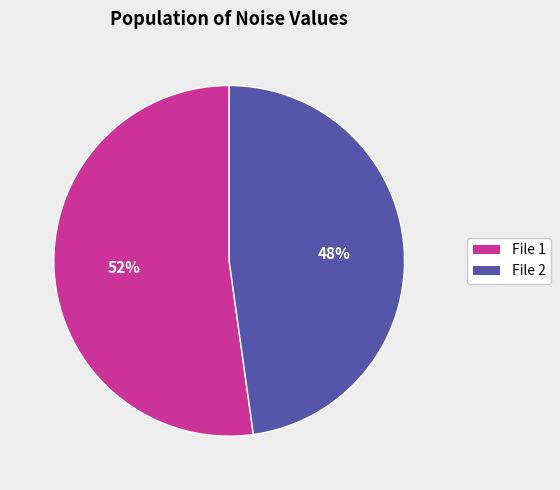

Which category accounts for the majority?

File 1